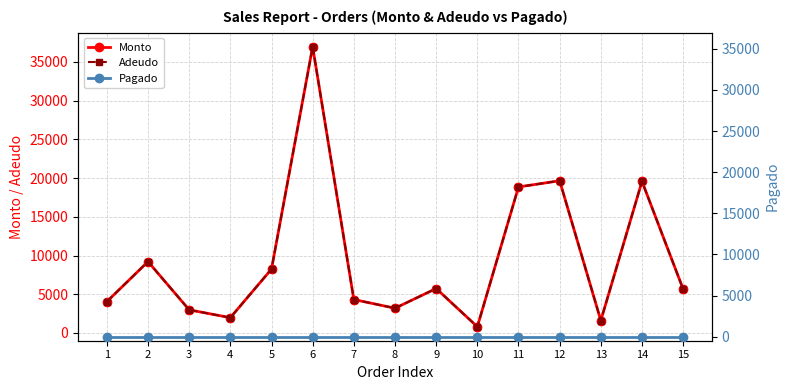

How many lines are shown in the chart?

3